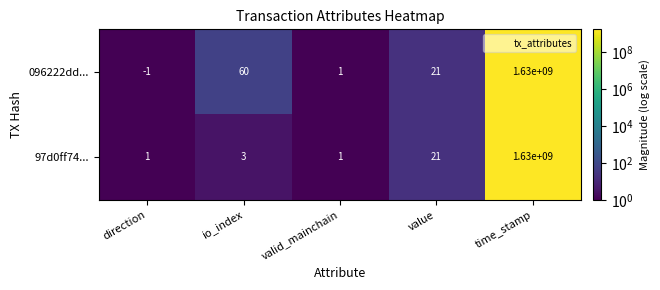

Rank the series by their average value, from lowest to highest.

97d0ff74..., 096222dd...